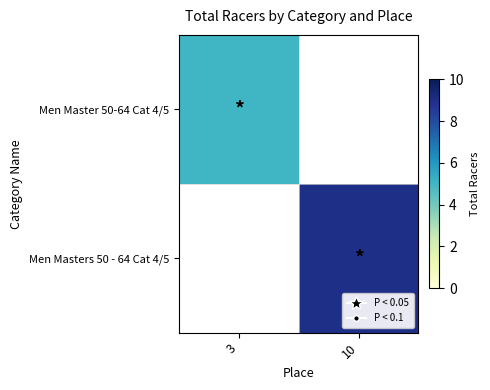

Reading right to left, transcribe all the data shown in this chart.

Men Master 50-64 Cat 4/5: 10=0	3=5
Men Masters 50 - 64 Cat 4/5: 10=9	3=0